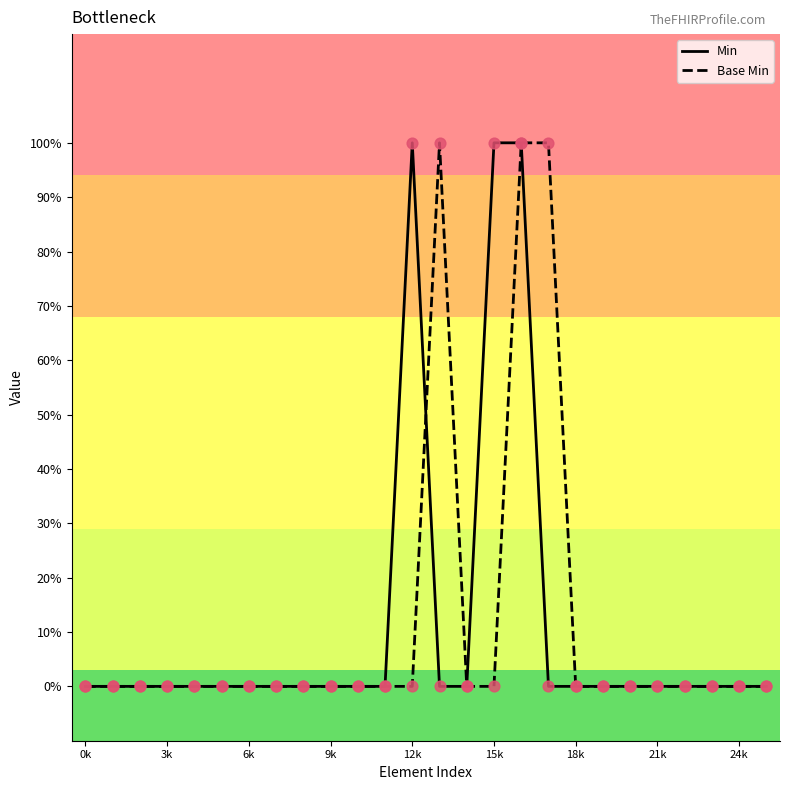

At how many categories does at least one series exceed 0?

5